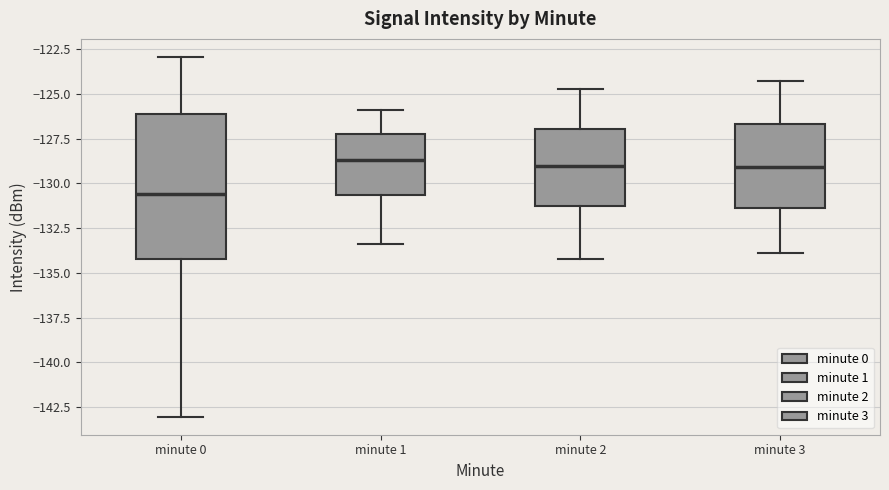

Where does the lower whisker of the box for minute 0 end on the y-axis? The values are not printed on the chart, so give them approximately, as read against the axis.

-143.0